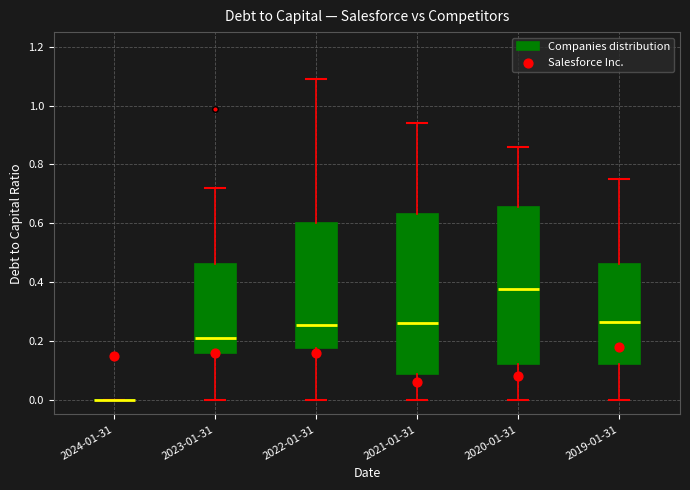

Where is the lower edge of the box for 2020-01-31 on the y-axis? The values are not printed on the chart, so give them approximately, as read against the axis.

0.12